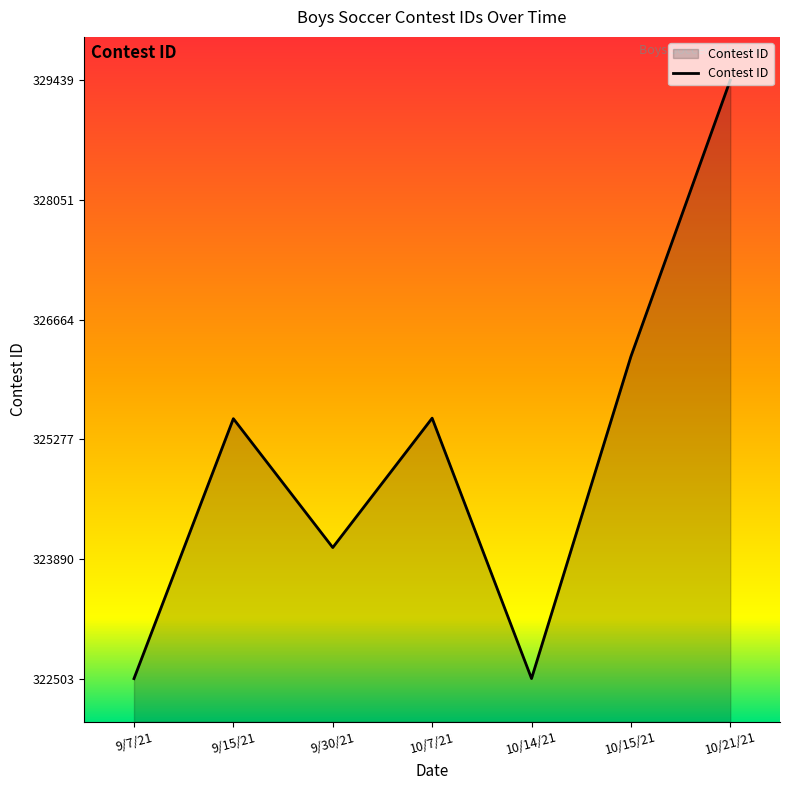

What is the difference between the values at 9/30/21 and 9/7/21?

1519